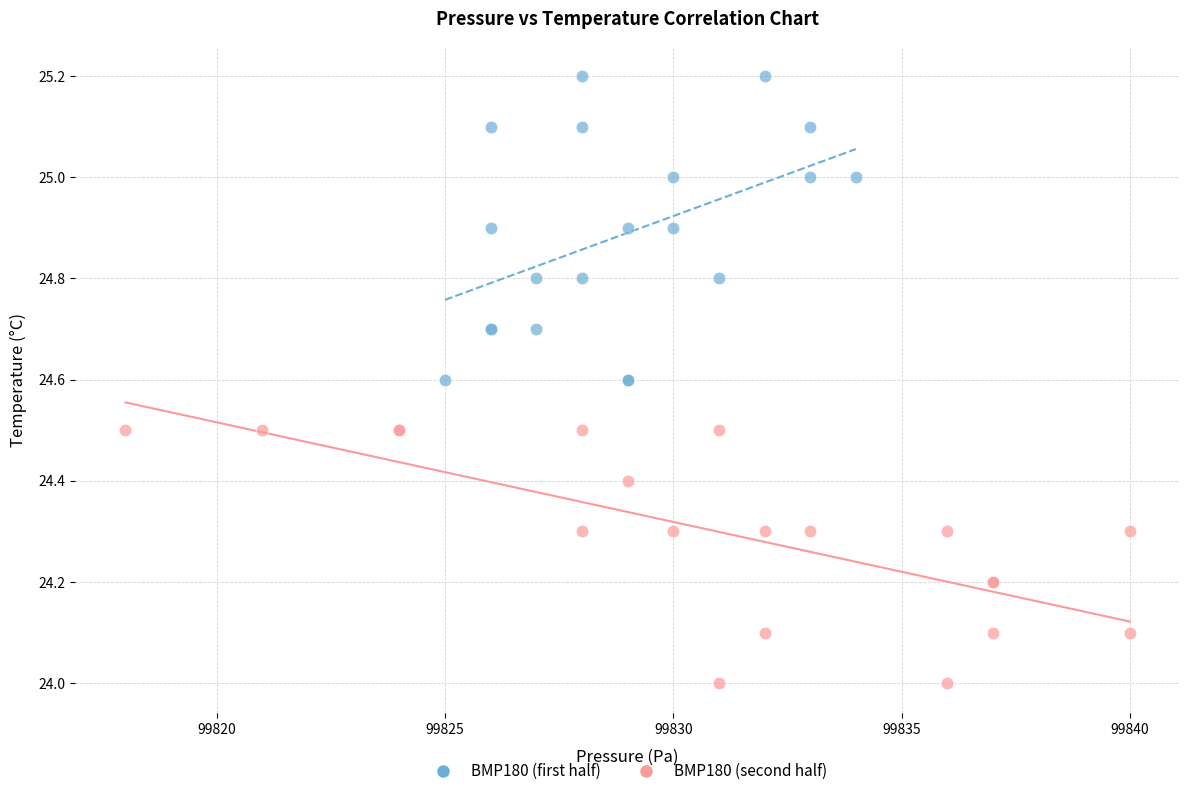

Which series has the widest spread of Y values?

BMP180 (first half)